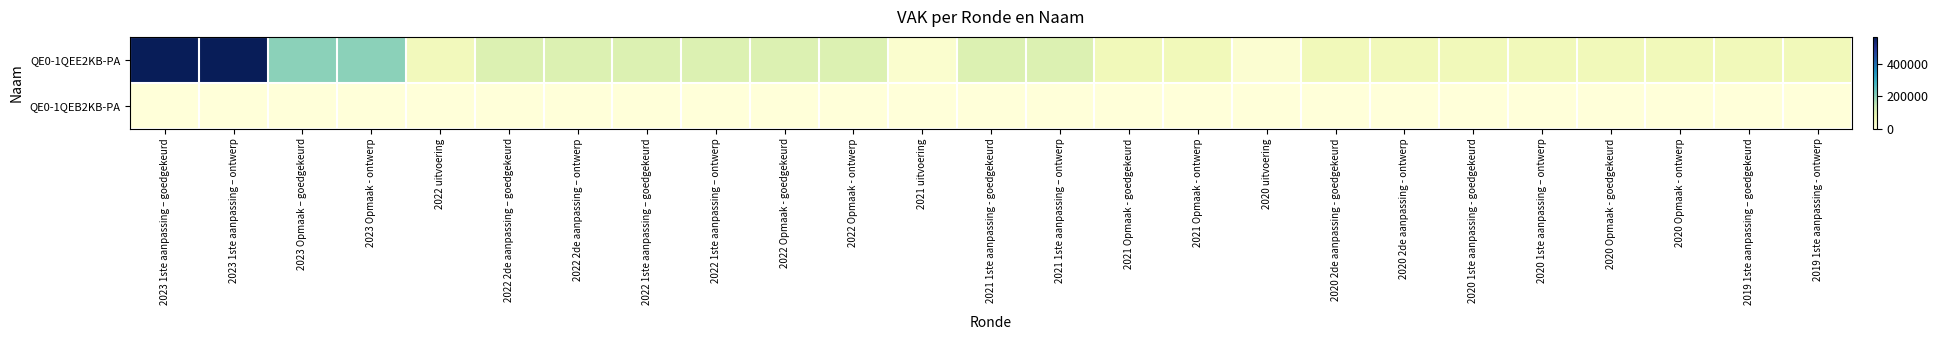

Rank the series by their maximum value, from highest to lowest.

QE0-1QEE2KB-PA, QE0-1QEB2KB-PA